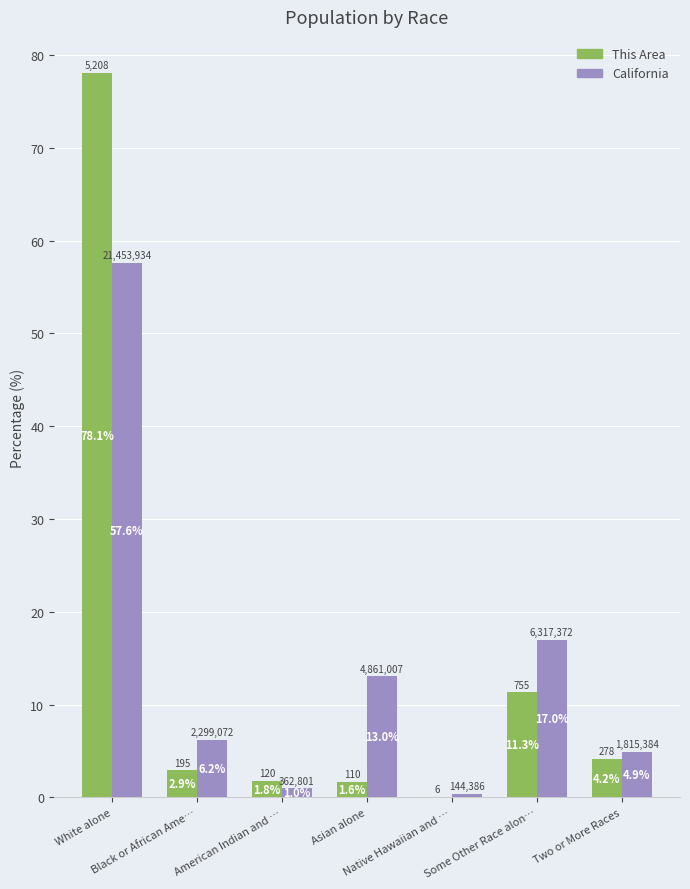

Are the bars horizontal?

No